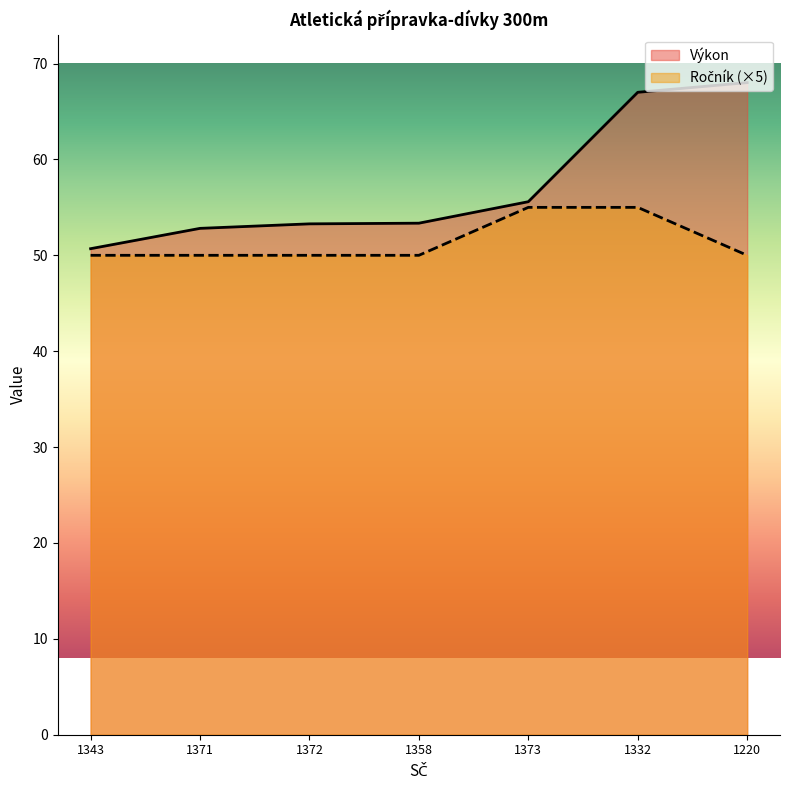

At how many categories does at least one series exceed 54?

3